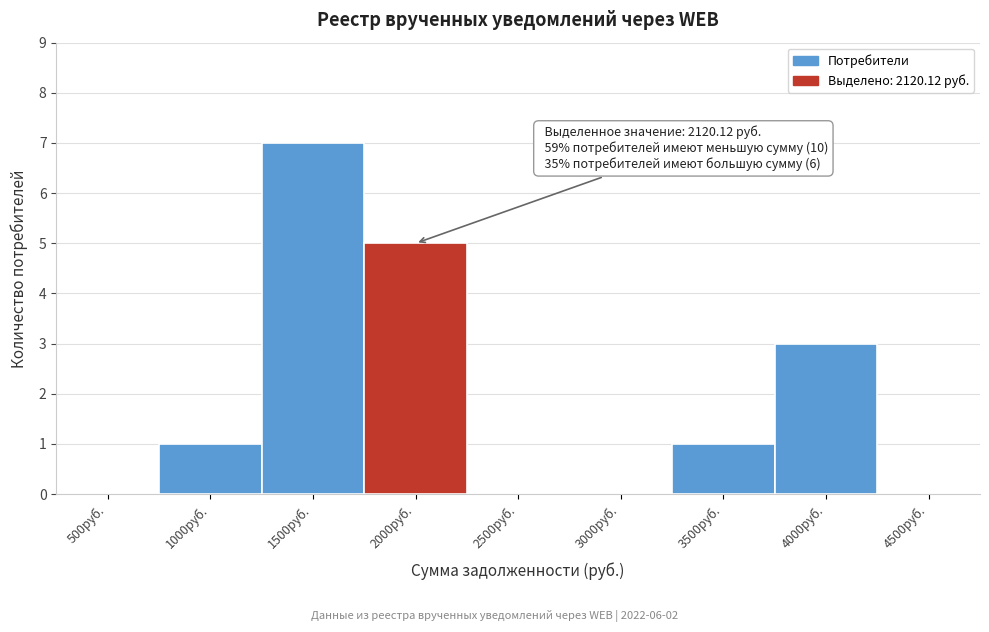

Reading left to right, what are all the values shown in this chart?

500руб.=0	1000руб.=1	1500руб.=7	2000руб.=5	2500руб.=0	3000руб.=0	3500руб.=1	4000руб.=3	4500руб.=0